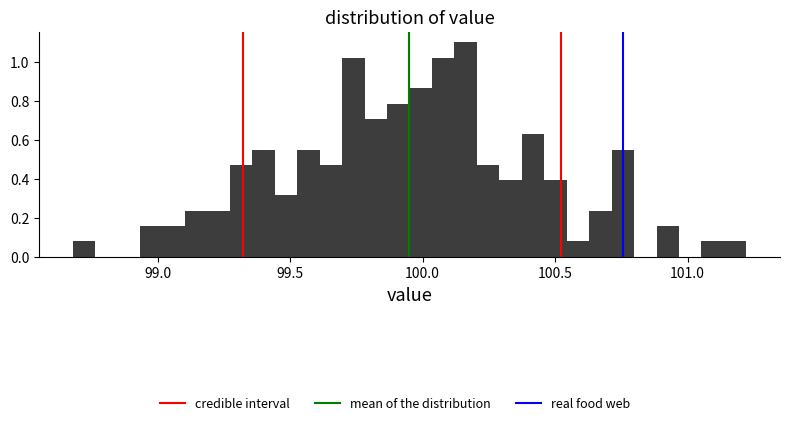

Read against the x-axis, roughly where is the centre of the tallest bar?

100.15